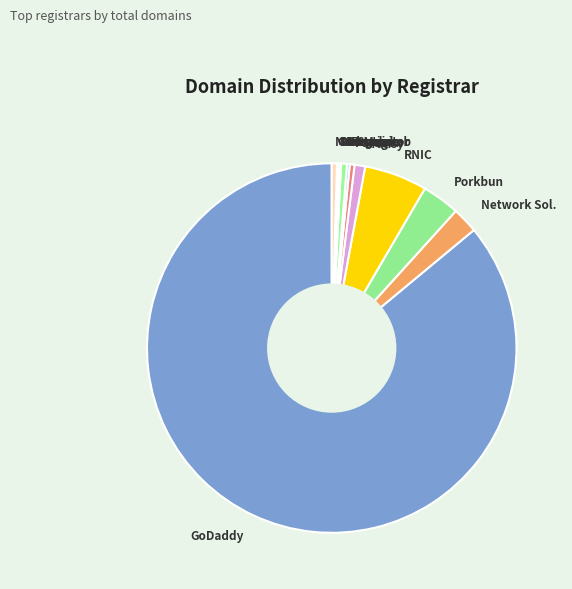

The Network Sol. slice represents 2% of the pie. True or false?

True